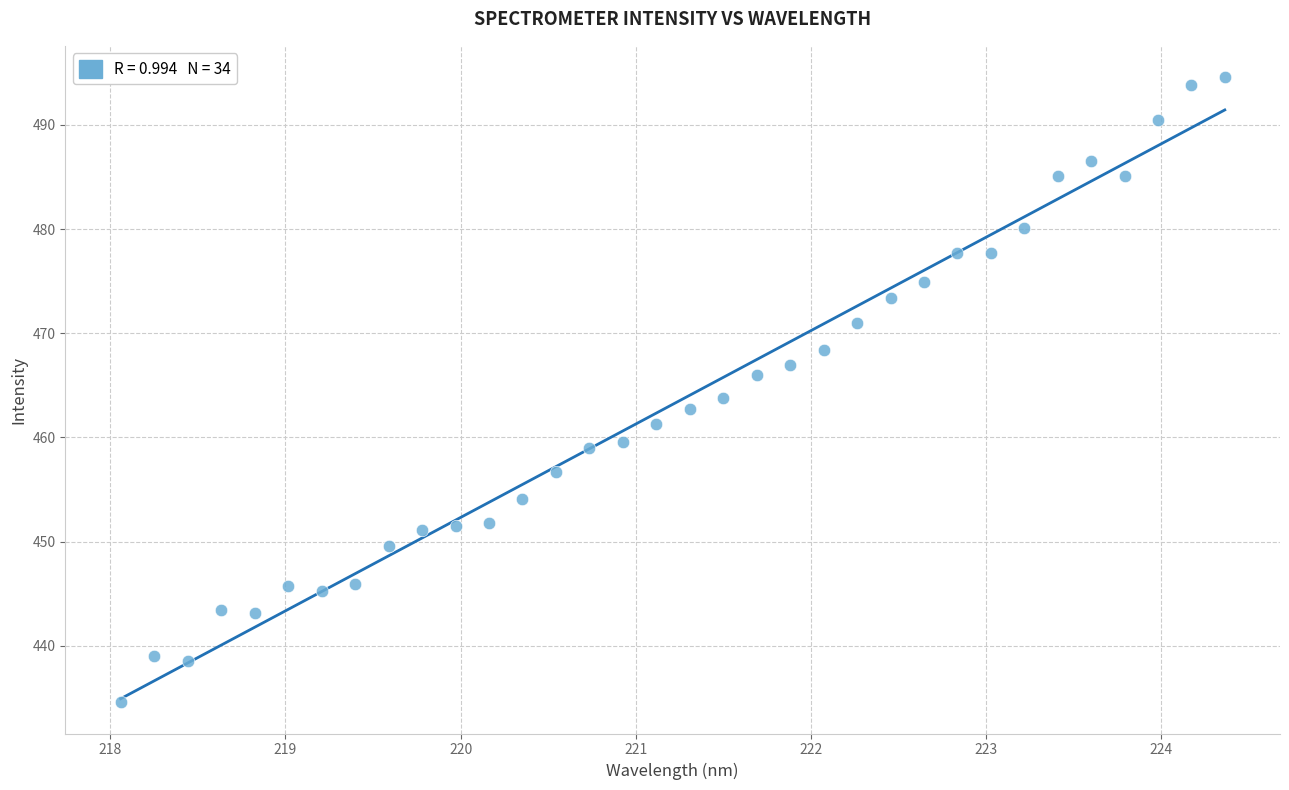

What is the range of Y values (max minus min)?

60.0